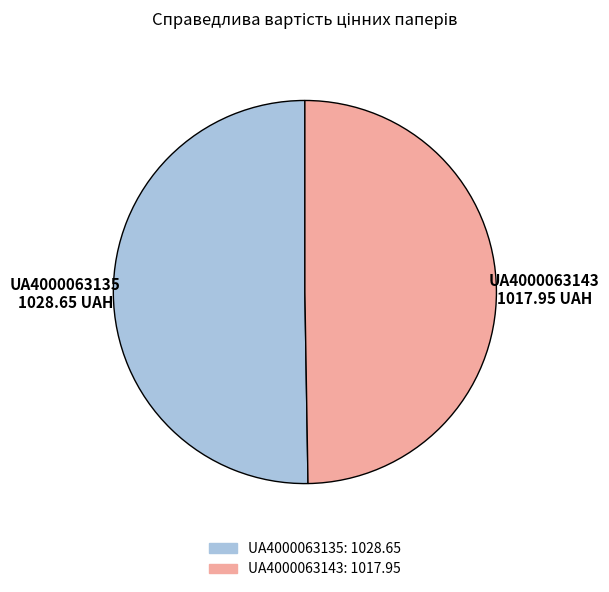

Rank the categories by value from highest to lowest.

UA4000063135, UA4000063143